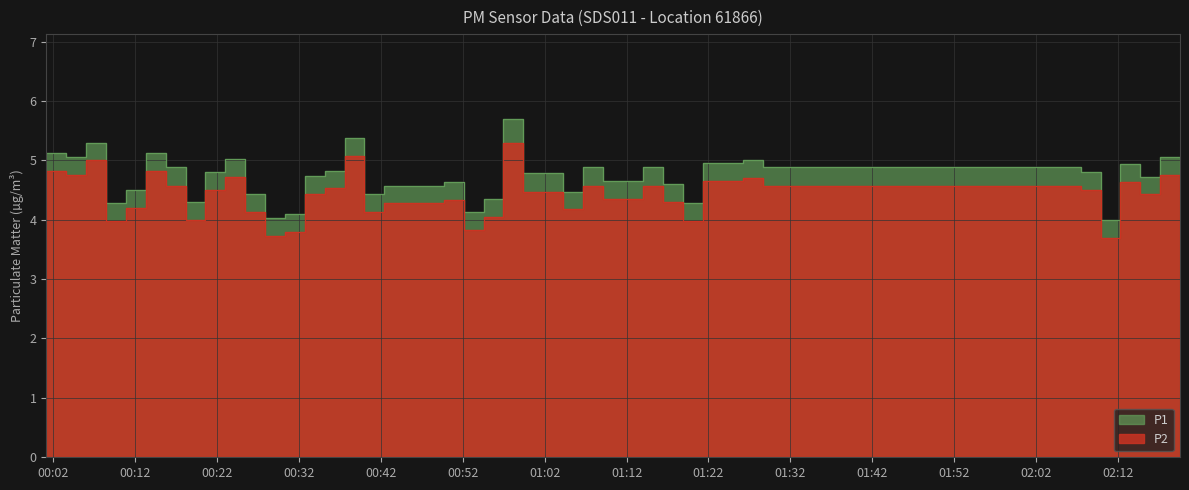

What is the spread (max minus min) of values at 2023-04-27T01:01:49?

0.3